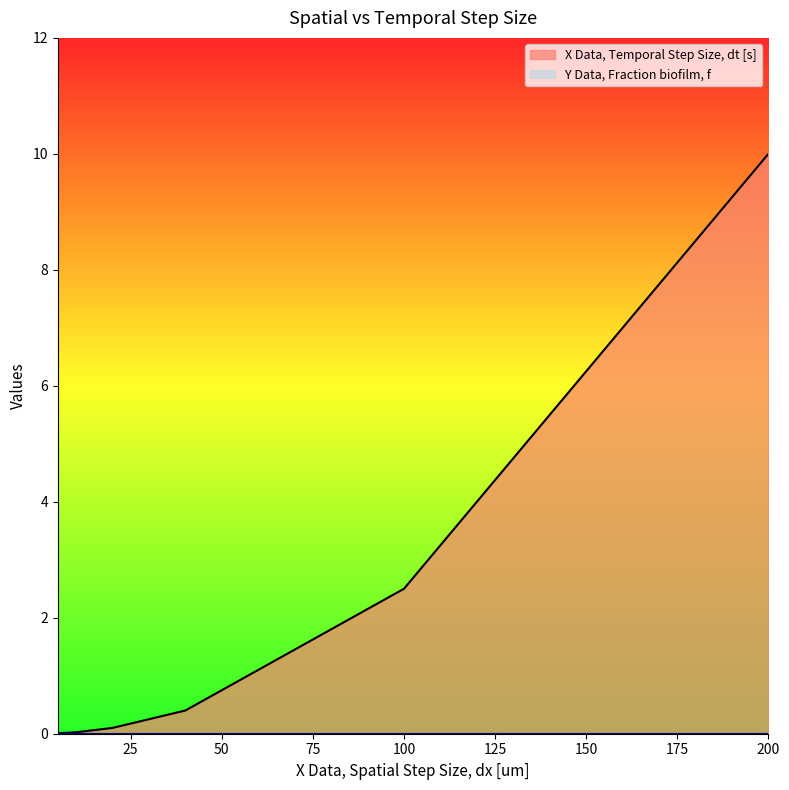

True or false: X Data, Temporal Step Size, dt [s] and Y Data, Fraction biofilm, f cross at least once.

False